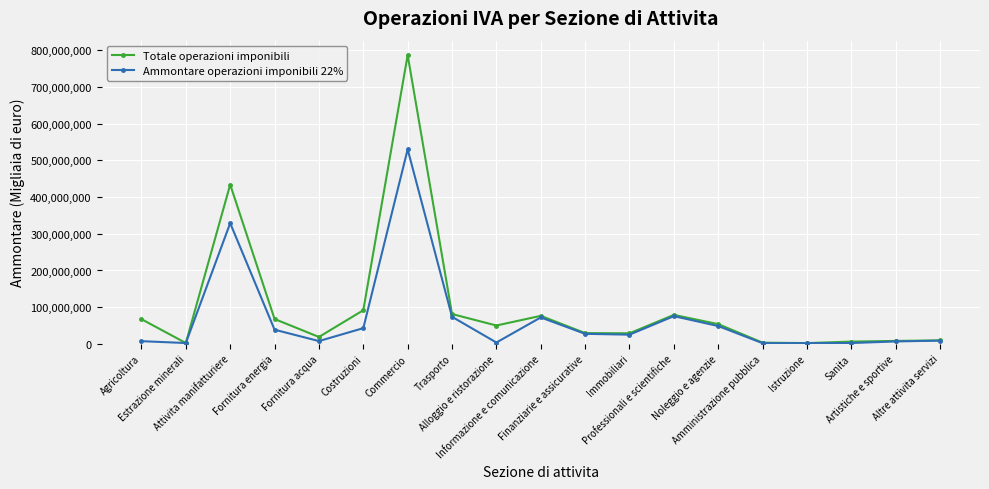

What is the spread (max minus min) of values at Commercio?

257024681